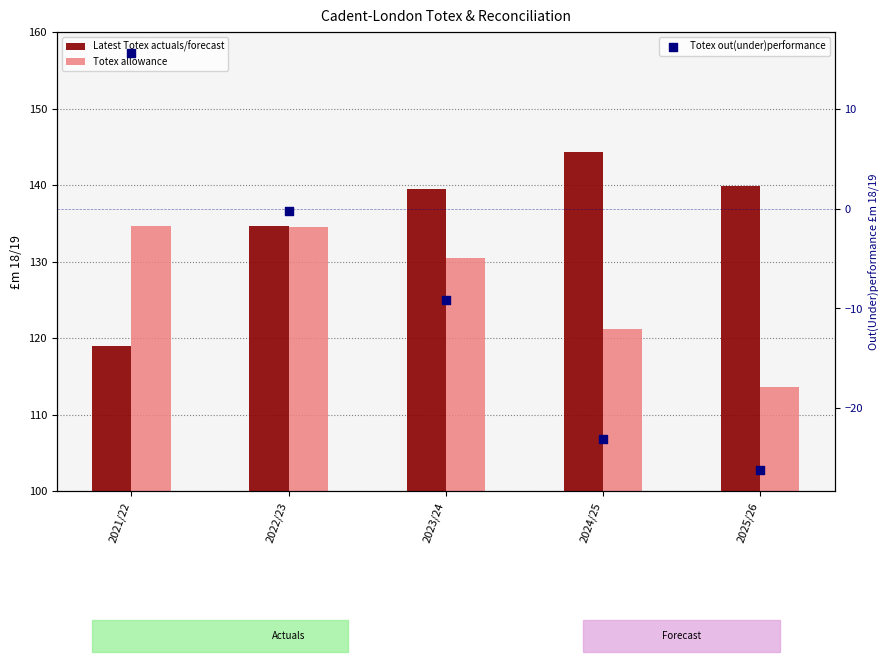

What are all the series names shown in the legend?

Latest Totex actuals/forecast, Totex allowance, Totex out(under)performance